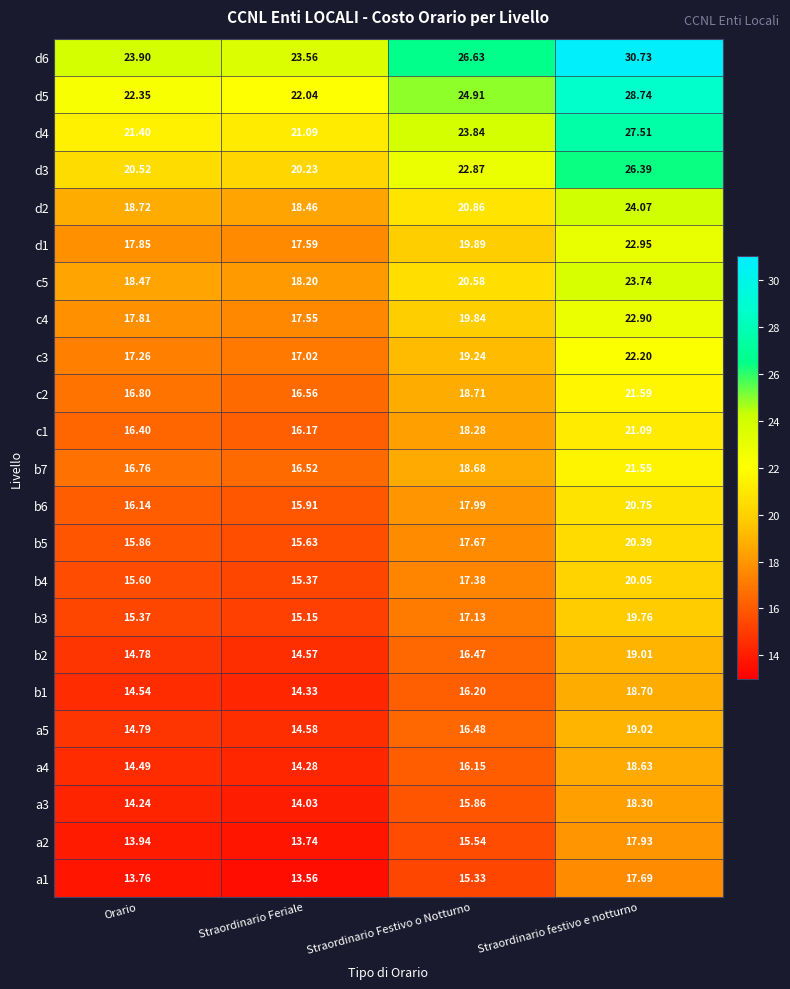

At which category is the sum across all series the highest?

Straordinario festivo e notturno